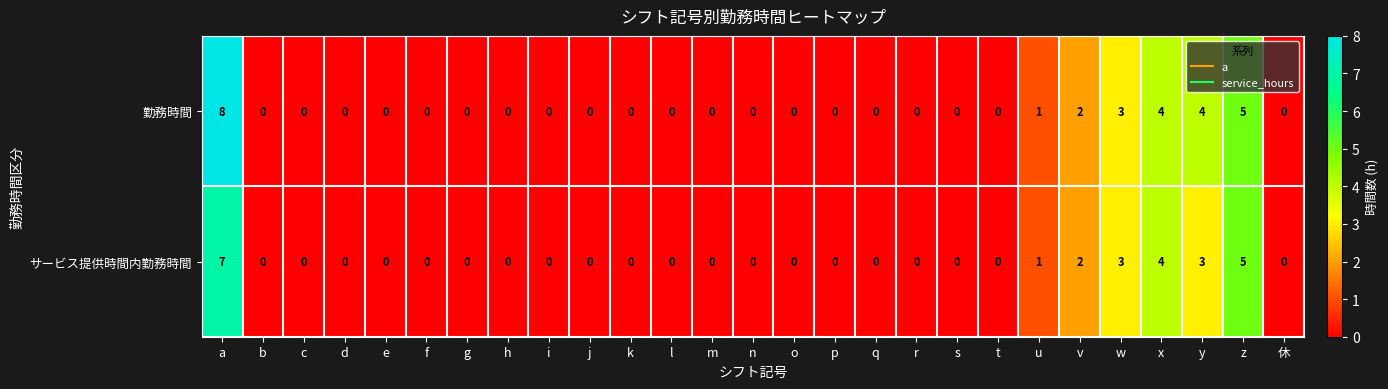

At which category is the sum across all series the highest?

a